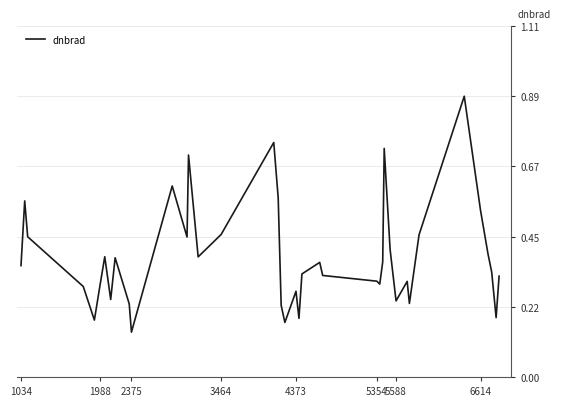

What is the greatest value displayed?

0.9